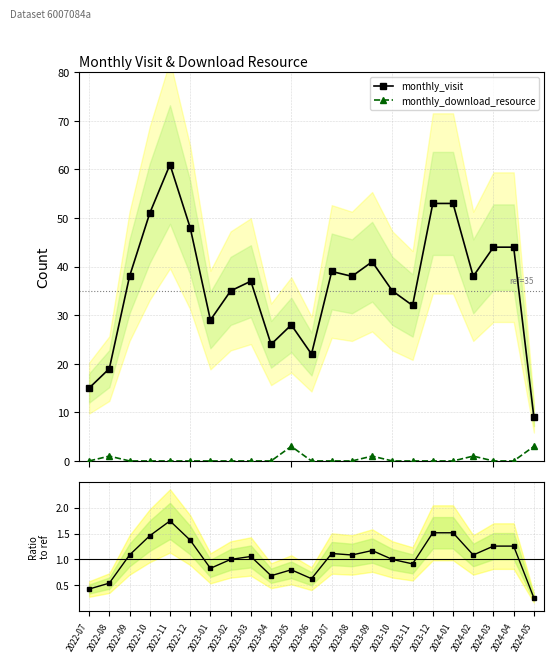

Is this an area chart (filled region under the line)?

No